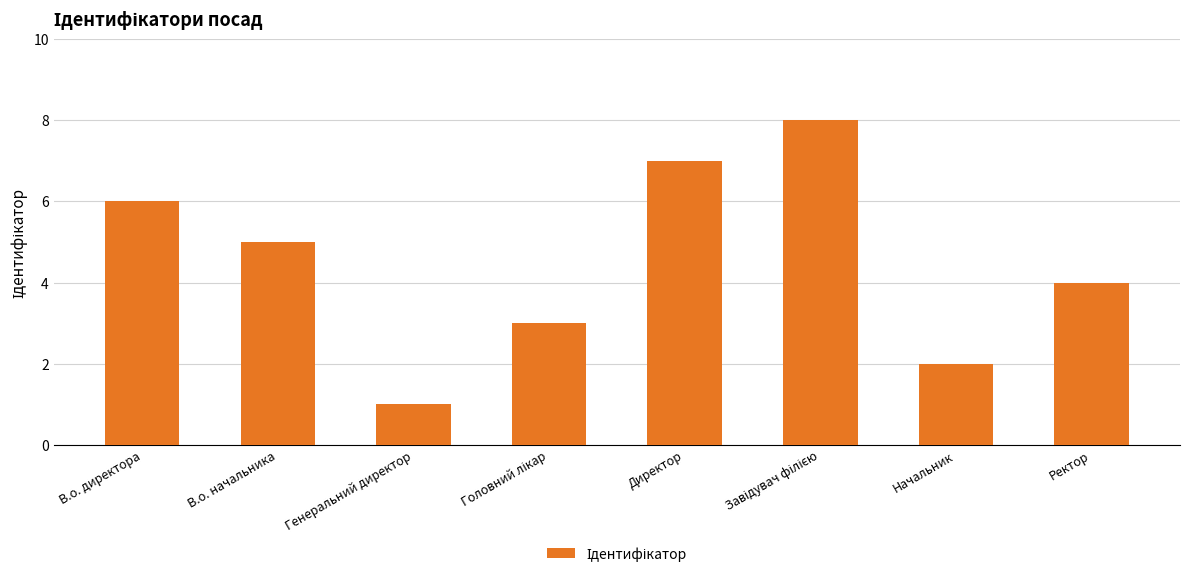

What is the label of the 8th bar from the right?

В.о. директора